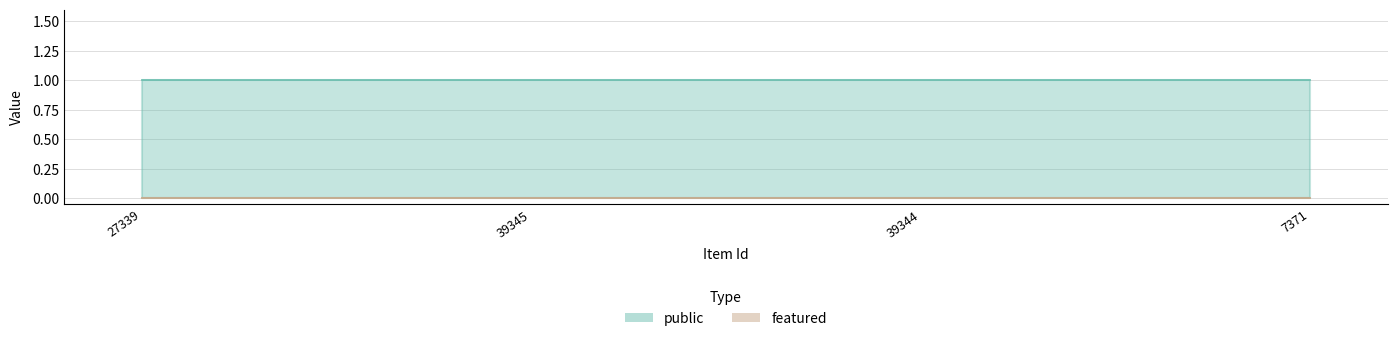

What is the total value across all series at 27339?

1